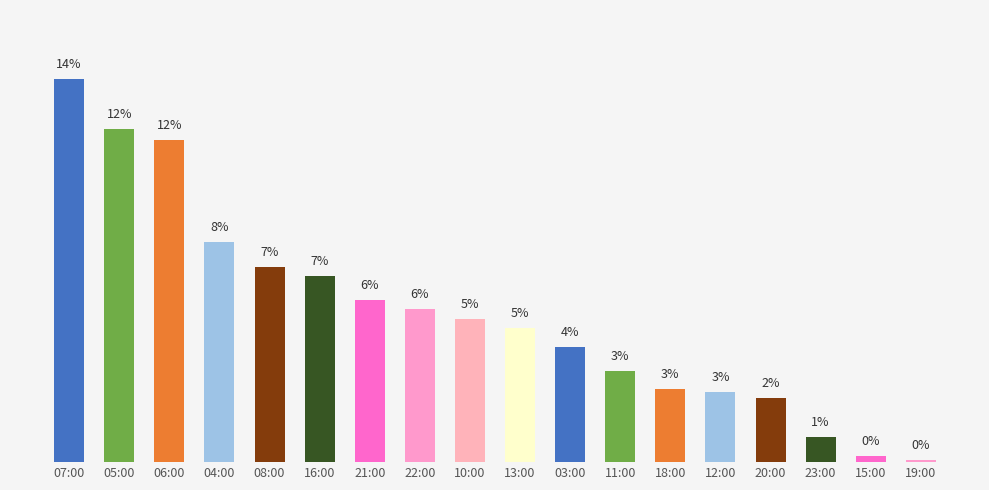

Where does the data first go above 5?

07:00